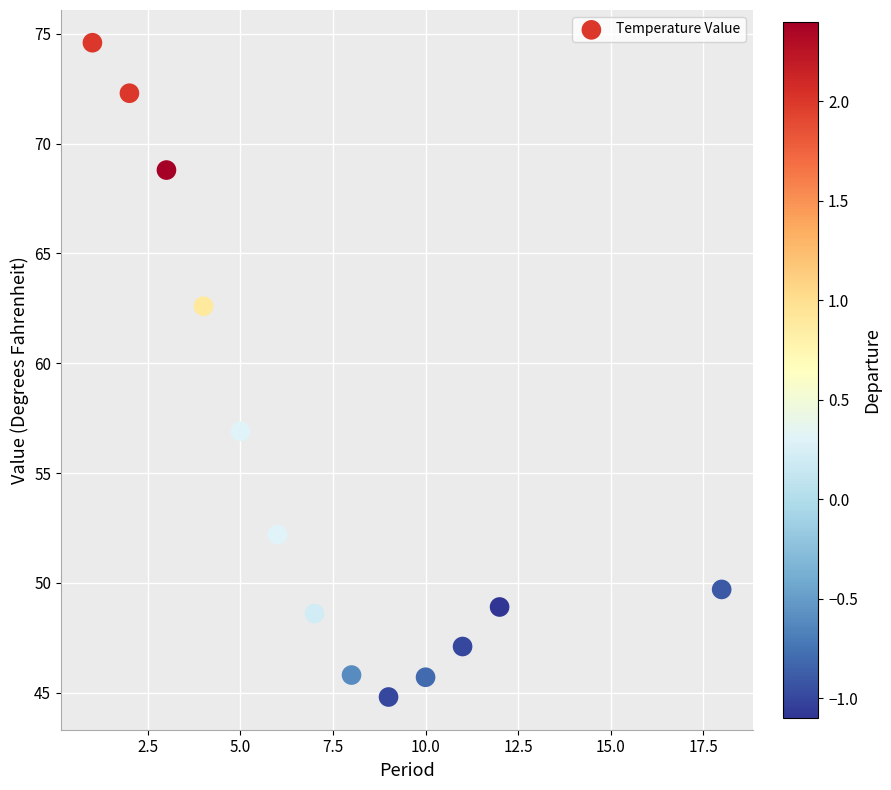

What Y value in the scatter plot is closest to 59?

56.9